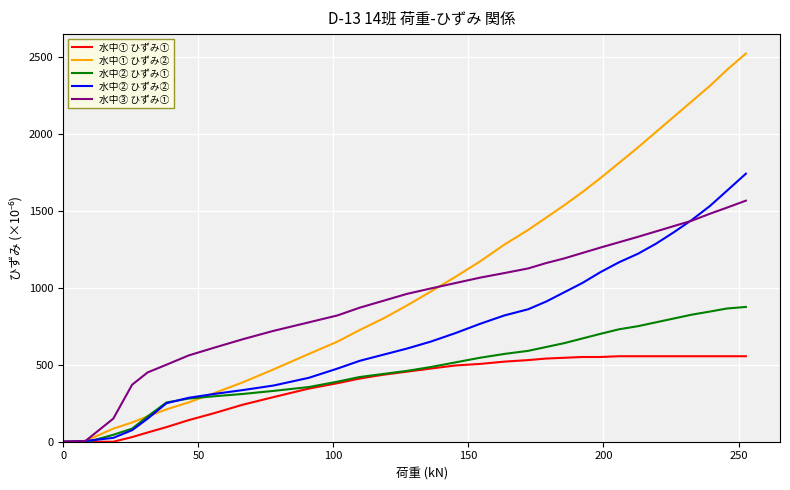

Rank the series by their maximum value, from highest to lowest.

水中① ひずみ②, 水中② ひずみ②, 水中③ ひずみ①, 水中② ひずみ①, 水中① ひずみ①